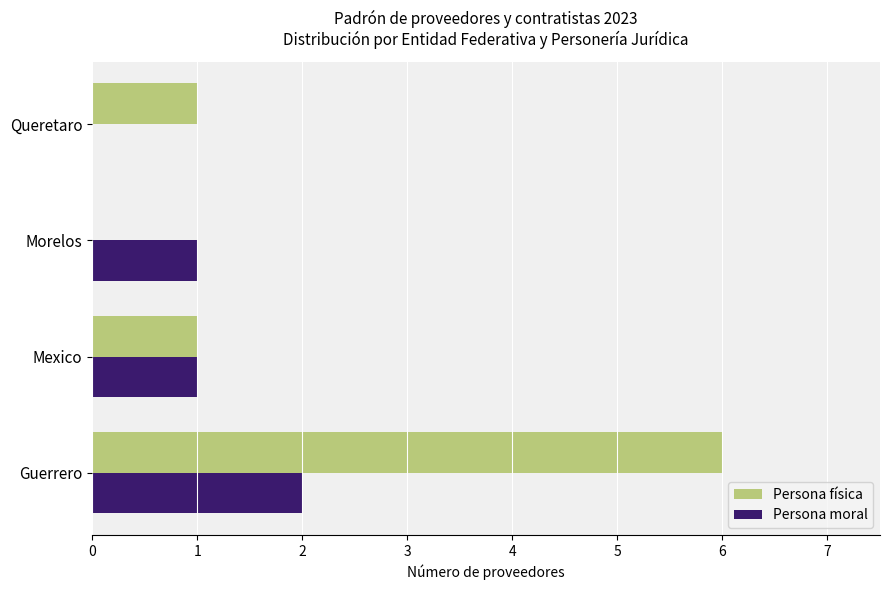

What is the maximum value shown in the chart?

6